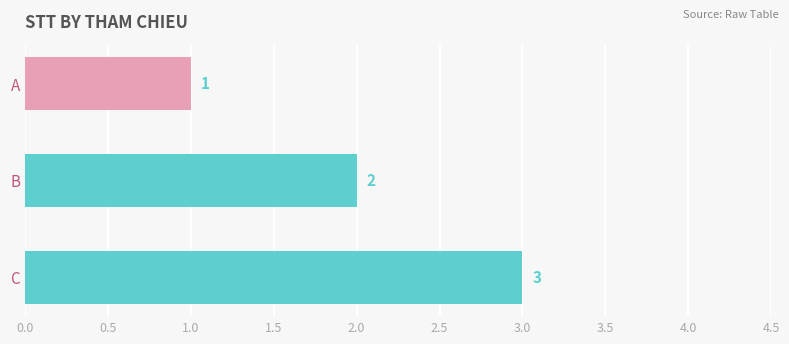

The value at C is 4. True or false?

False